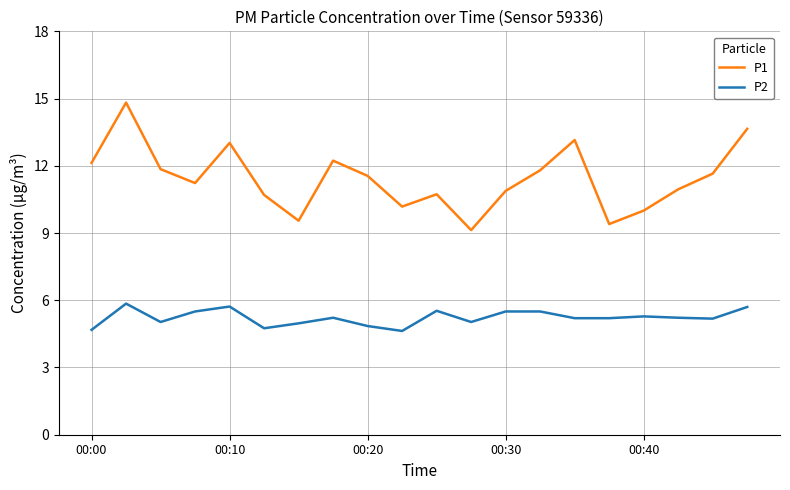

True or false: P2 and P1 intersect in this chart.

False